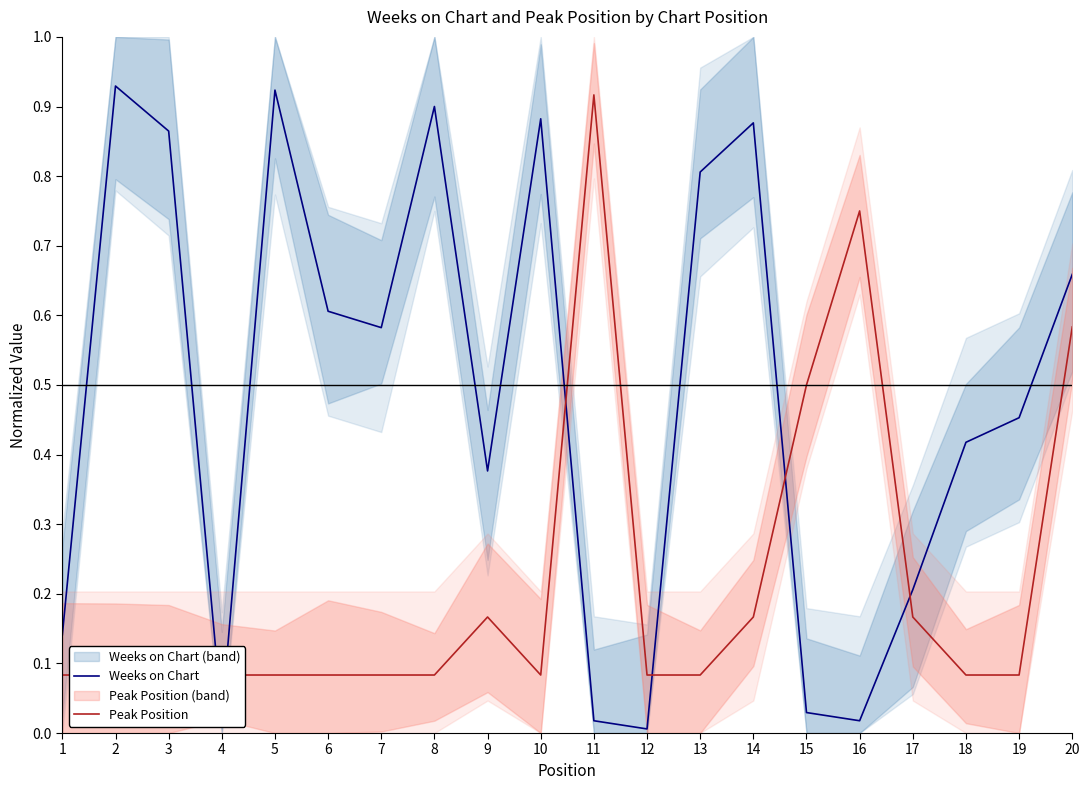

Reading right to left, list all the values displayed in this chart.

Weeks on Chart: 20=0.7	19=0.5	18=0.4	17=0.2	16=0.0	15=0.0	14=0.9	13=0.8	12=0.0	11=0.0	10=0.9	9=0.4	8=0.9	7=0.6	6=0.6	5=0.9	4=0.0	3=0.9	2=0.9	1=0.1
Peak Position: 20=0.6	19=0.1	18=0.1	17=0.2	16=0.8	15=0.5	14=0.2	13=0.1	12=0.1	11=0.9	10=0.1	9=0.2	8=0.1	7=0.1	6=0.1	5=0.1	4=0.1	3=0.1	2=0.1	1=0.1